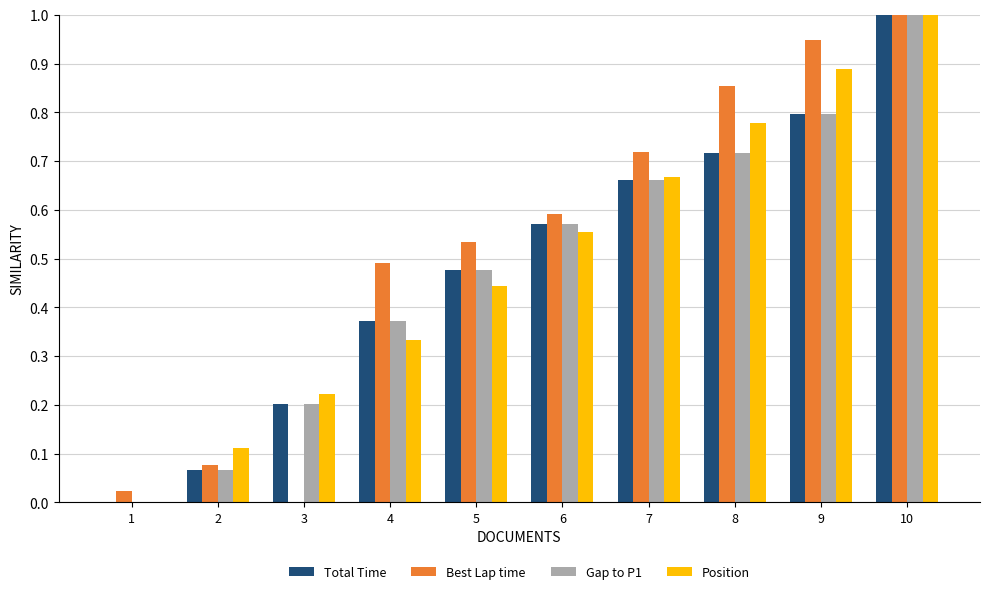

Is the value of Best Lap time at 5 greater than the value of Total Time at 5?

Yes